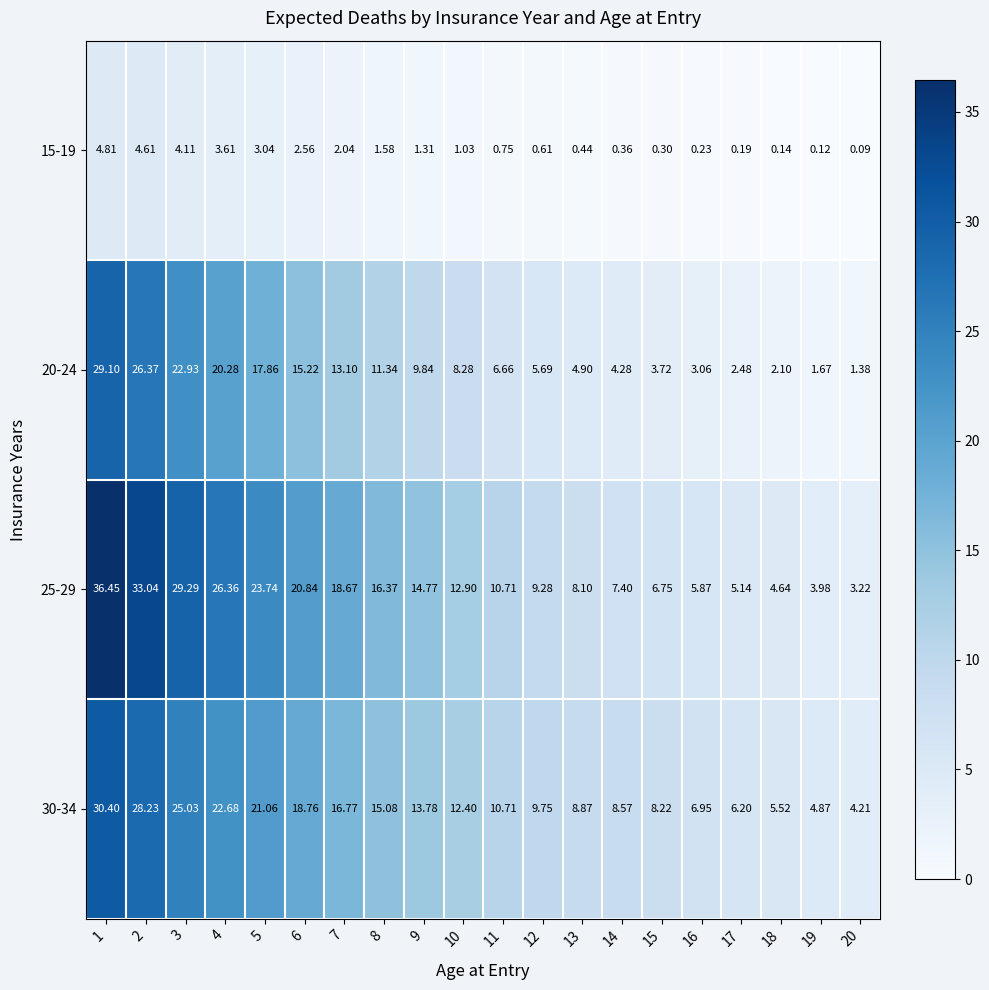

Which category has the highest value across all series?

1